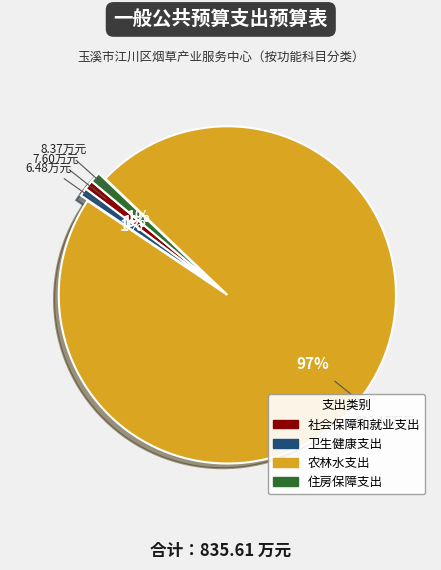

Do 住房保障支出 and 社会保障和就业支出 together represent more than half of the pie?

No